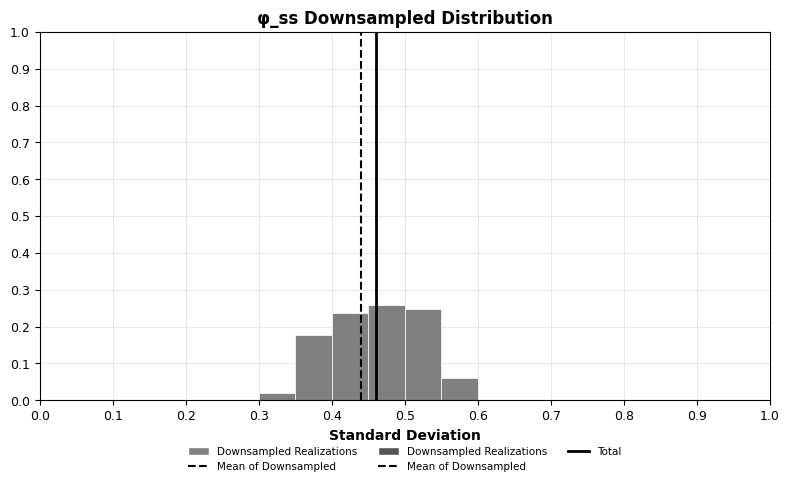

What is the height of the bar covering 0.35 to 0.40 on the x-axis? The values are not printed on the chart, so give them approximately, as read against the axis.

0.18